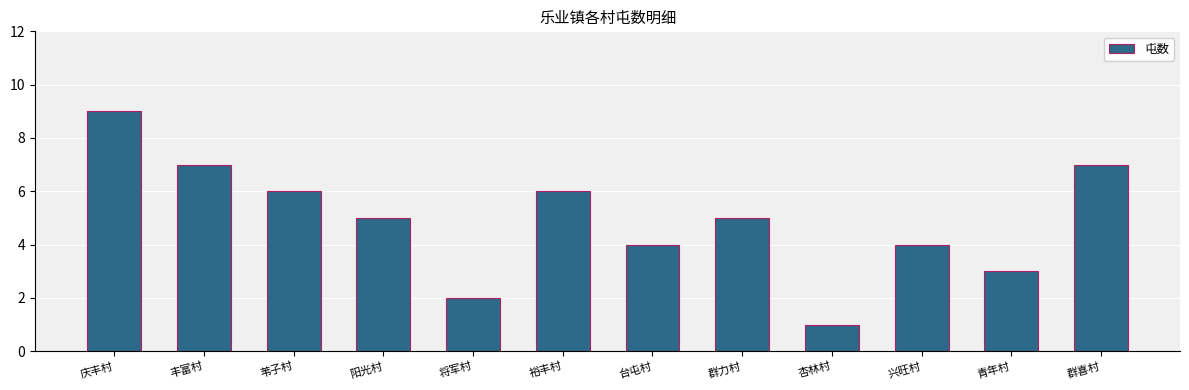

What position from the left is 苇子村?

3